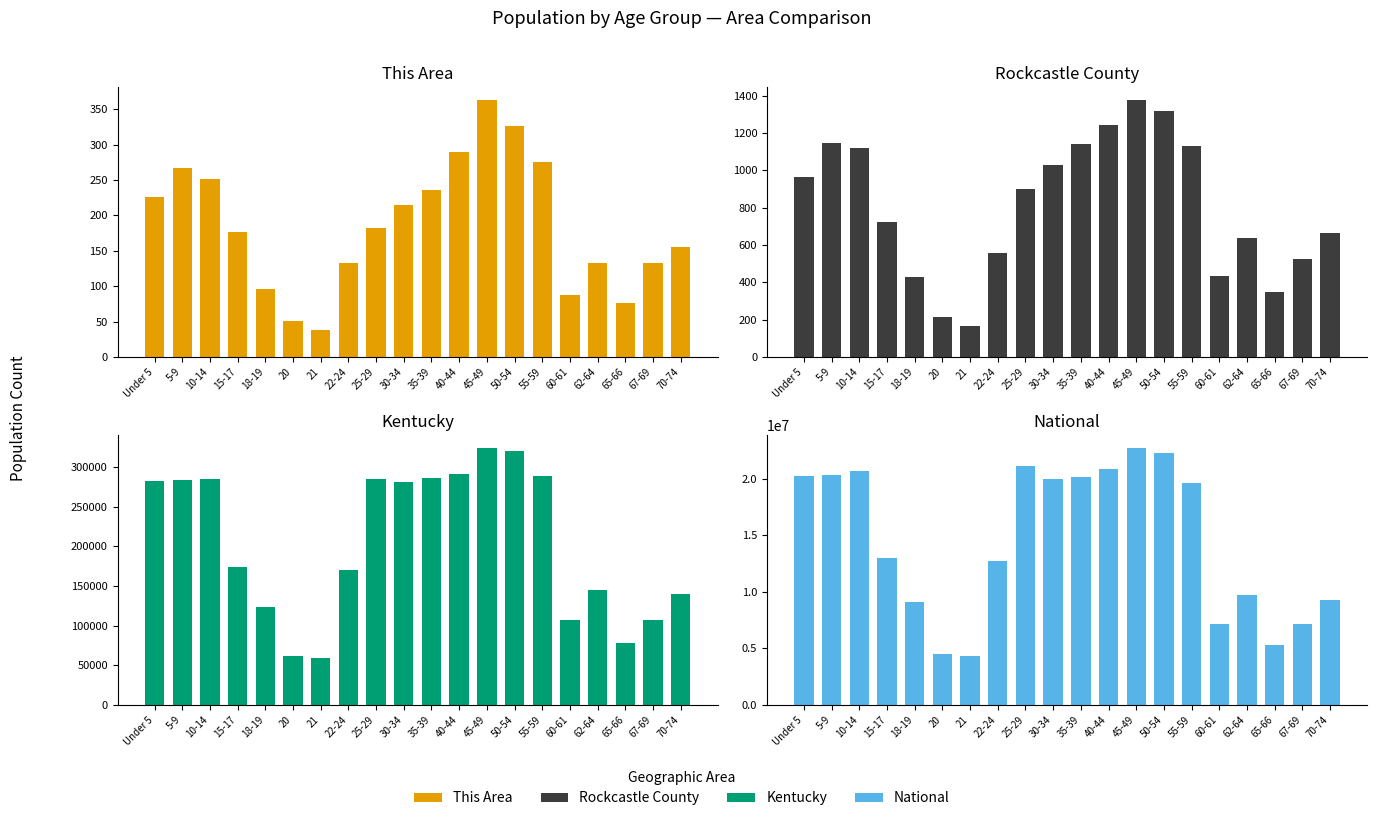

Reading left to right, what are all the values shown in this chart?

This Area: Under 5=226	5-9=267	10-14=251	15-17=176	18-19=96	20=51	21=38	22-24=133	25-29=182	30-34=215	35-39=236	40-44=290	45-49=363	50-54=326	55-59=275	60-61=87	62-64=133	65-66=76	67-69=133	70-74=155
Rockcastle County: Under 5=964	5-9=1148	10-14=1120	15-17=725	18-19=426	20=213	21=167	22-24=555	25-29=898	30-34=1028	35-39=1142	40-44=1244	45-49=1377	50-54=1319	55-59=1132	60-61=432	62-64=637	65-66=347	67-69=525	70-74=667
Kentucky: Under 5=282367	5-9=282888	10-14=284154	15-17=173962	18-19=122833	20=61268	21=58657	22-24=170043	25-29=285296	30-34=280920	35-39=285411	40-44=291251	45-49=323642	50-54=319455	55-59=288027	60-61=106469	62-64=144497	65-66=78497	67-69=107167	70-74=139650
National: Under 5=20201362	5-9=20348657	10-14=20677194	15-17=12954254	18-19=9086089	20=4519129	21=4354294	22-24=12712576	25-29=21101849	30-34=19962099	35-39=20179642	40-44=20890964	45-49=22708591	50-54=22298125	55-59=19664805	60-61=7113727	62-64=9704197	65-66=5319902	67-69=7115361	70-74=9278166